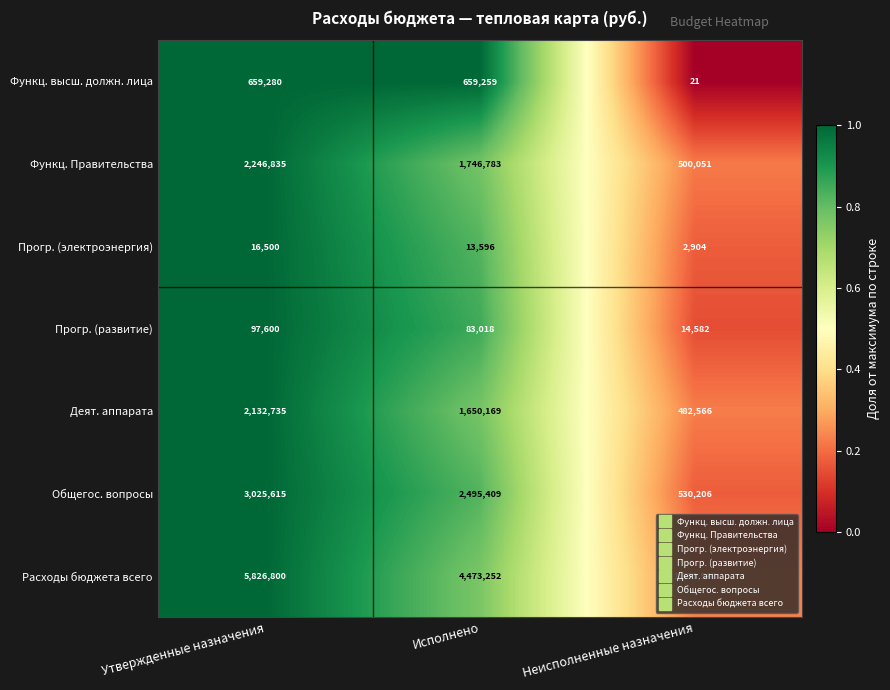

What is the total value across all series at Исполнено?

11121486